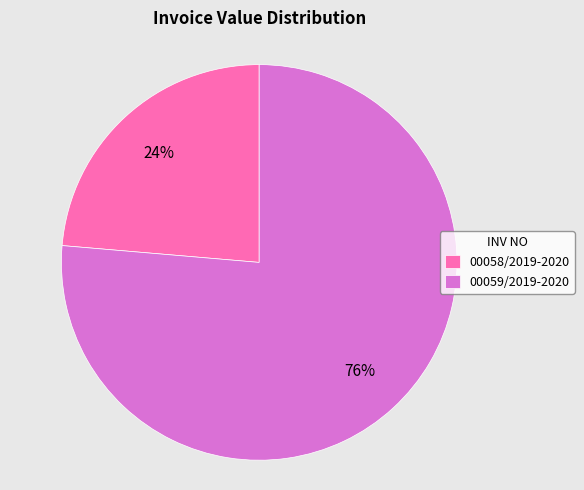

Does 00059/2019-2020 account for over 50% of the chart?

Yes